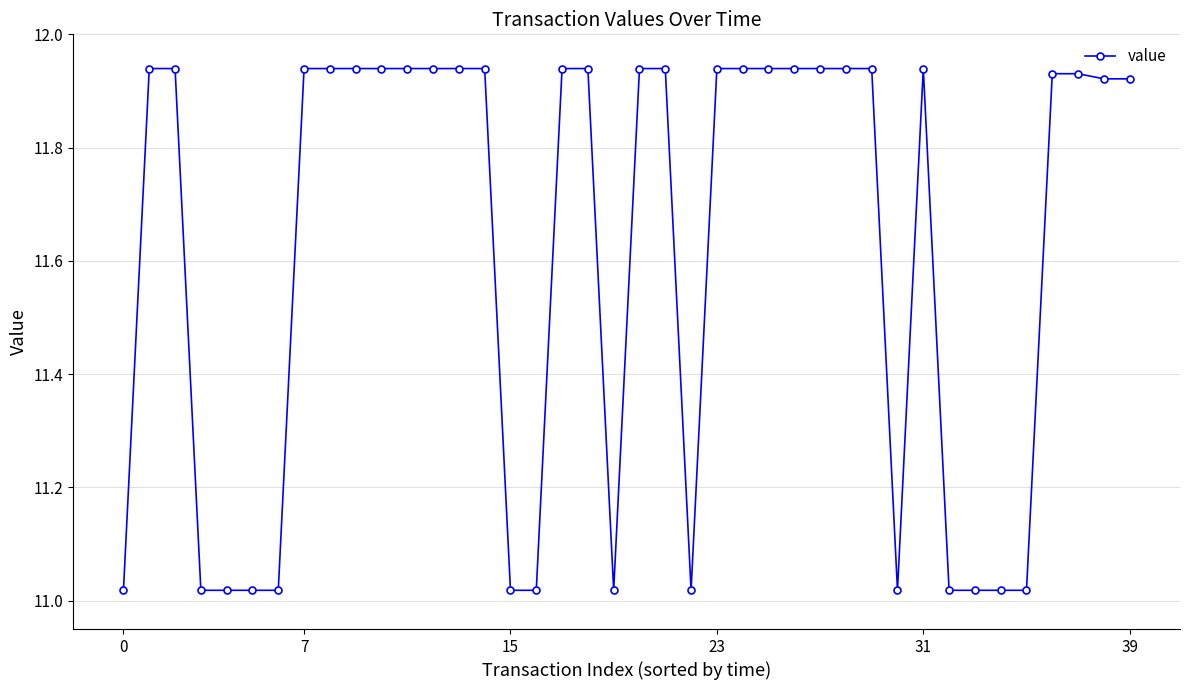

What is the difference between the maximum and second lowest values?

0.9